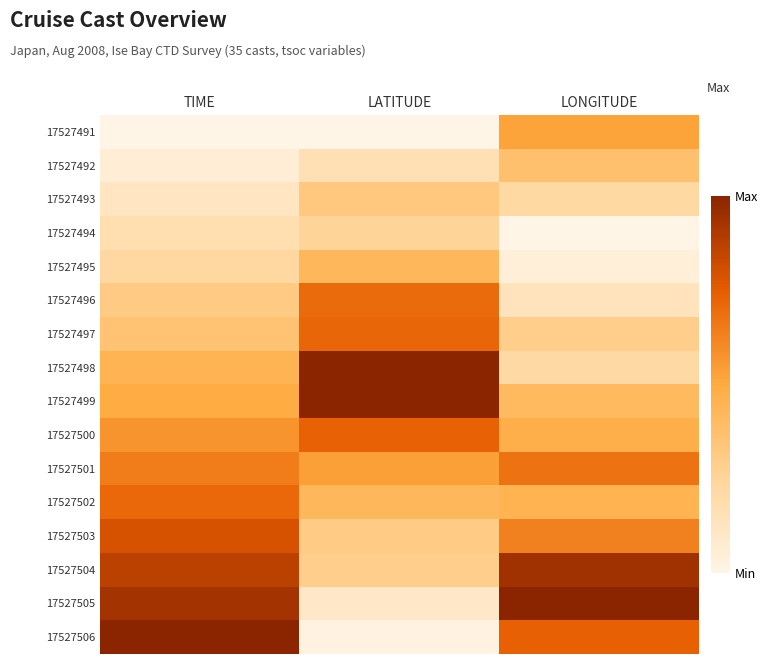

What is the greatest value displayed?

1.0